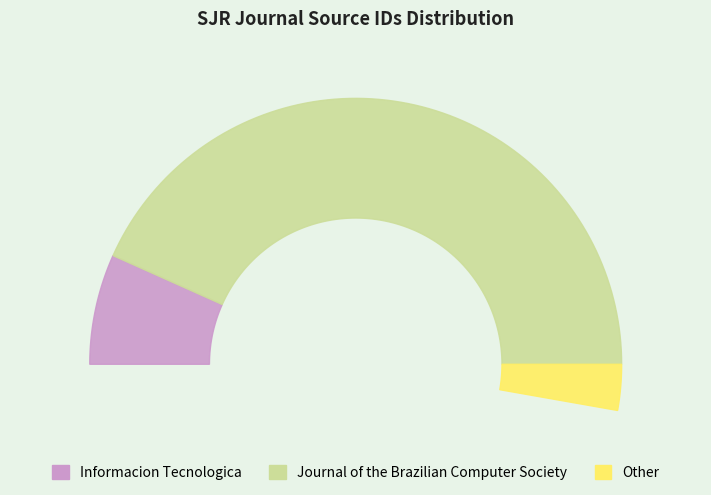

Does Informacion Tecnologica represent more than half of the total?

No